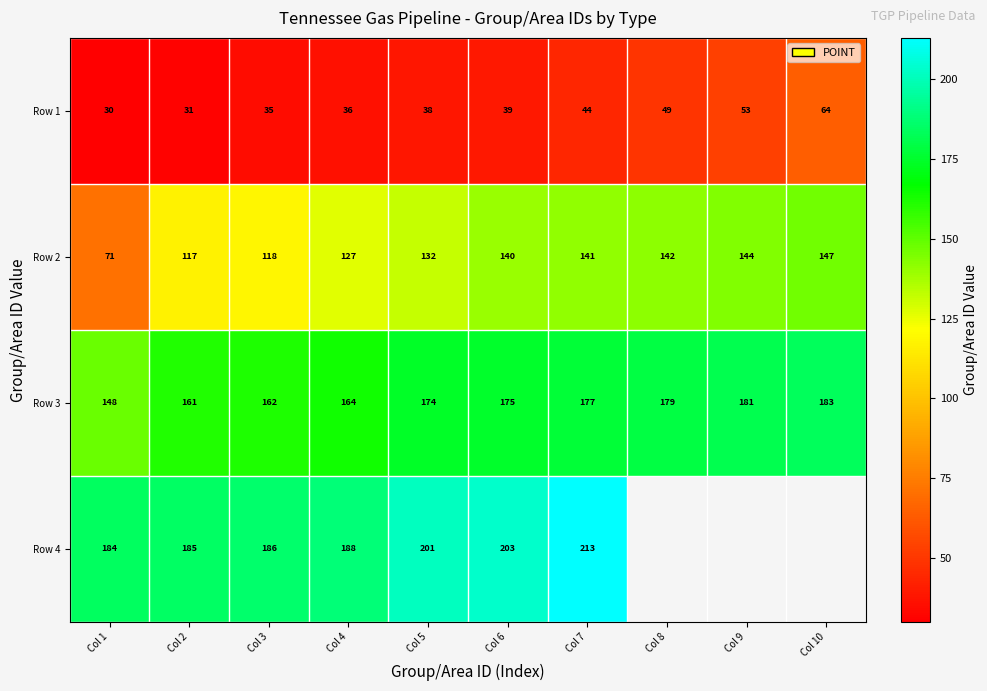

The value of Row 2 at Col 9 is 215.9. True or false?

False